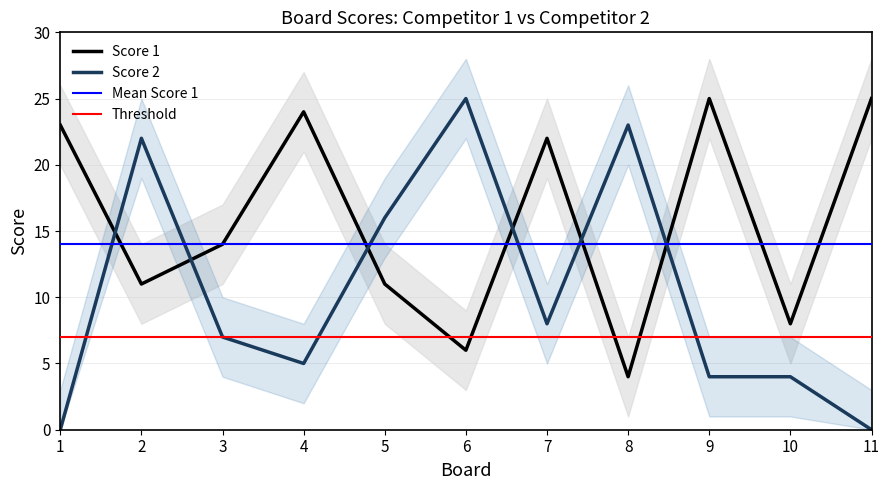

Is the value of Score 1 at 8 greater than the value of Score 2 at 3?

No